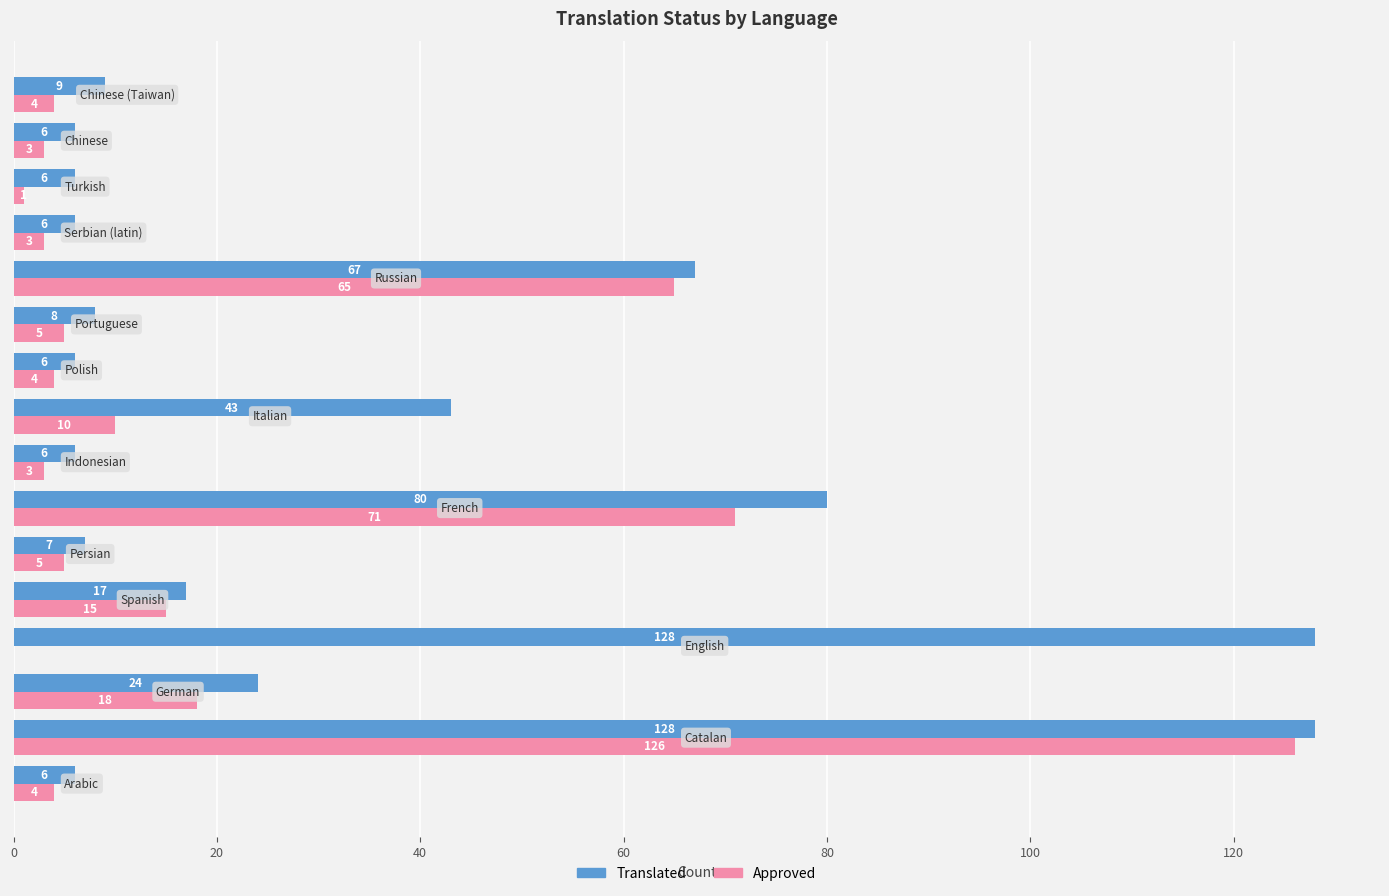

What is the greatest value displayed?

128